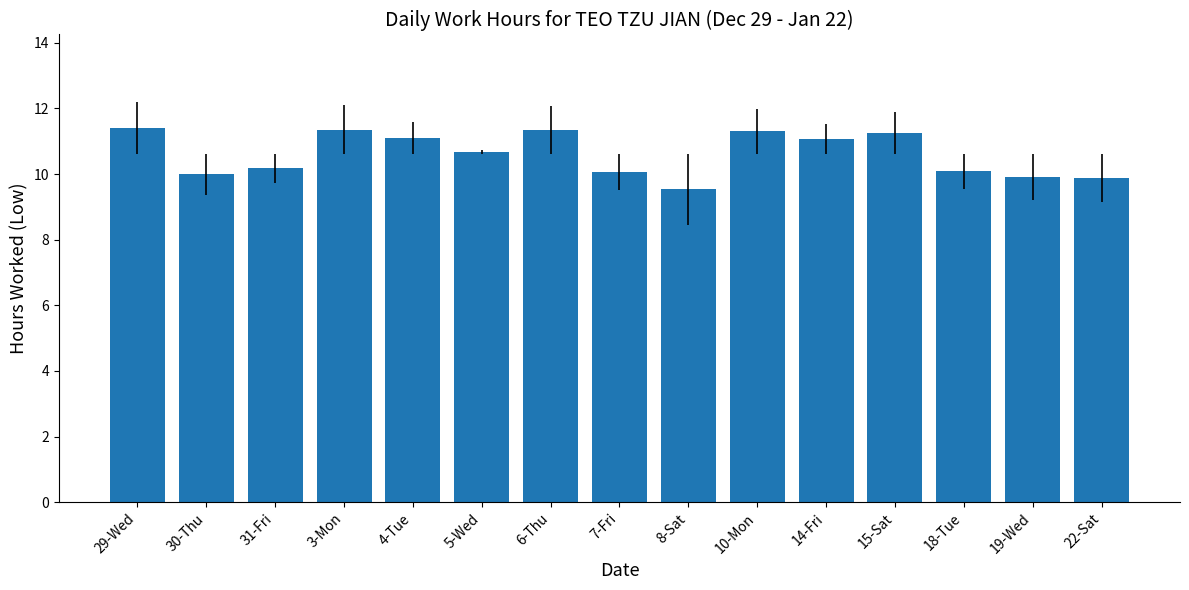

At which label does the data first exceed 10?

29-Wed